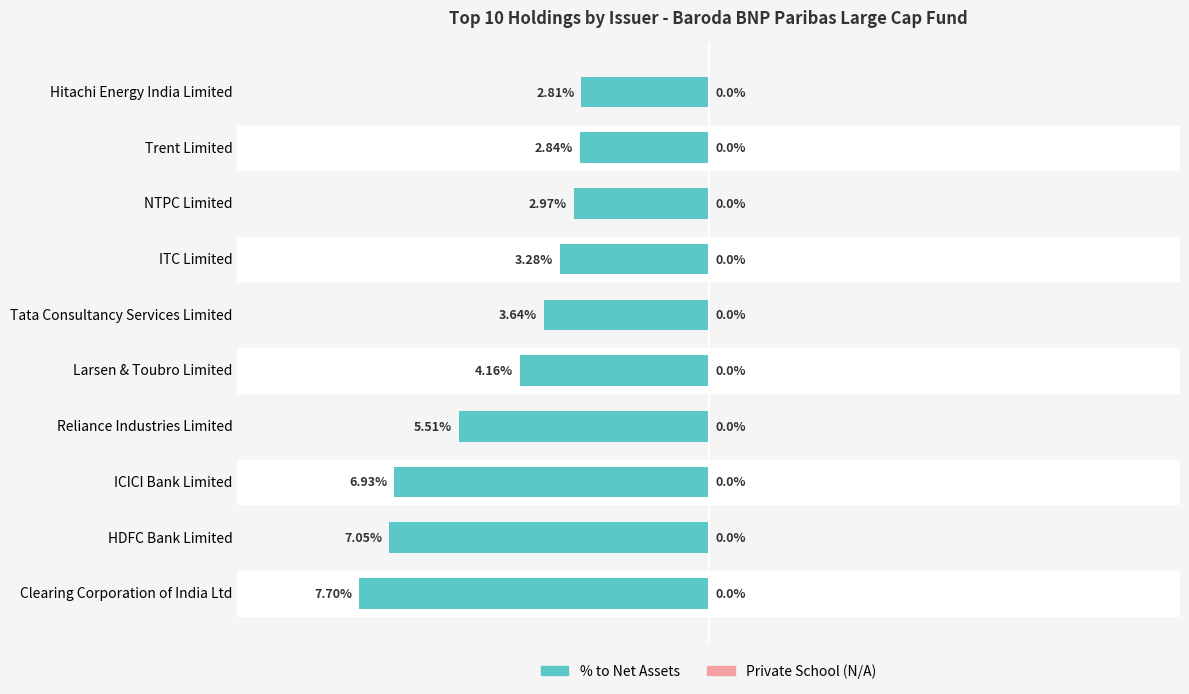

At which category does the chart reach its minimum across all series?

Clearing Corporation of India Ltd